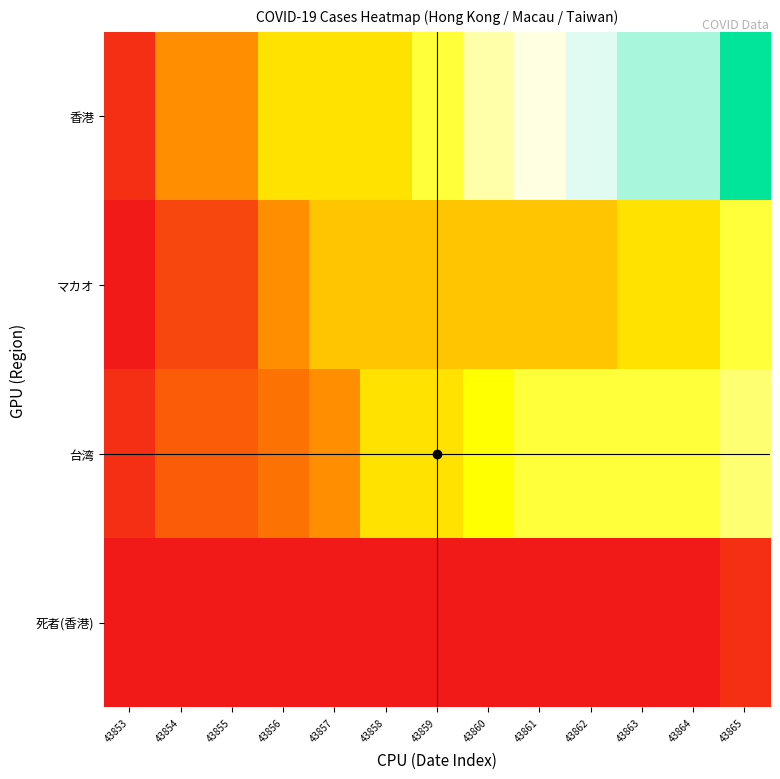

Which series has the largest total across all categories?

香港